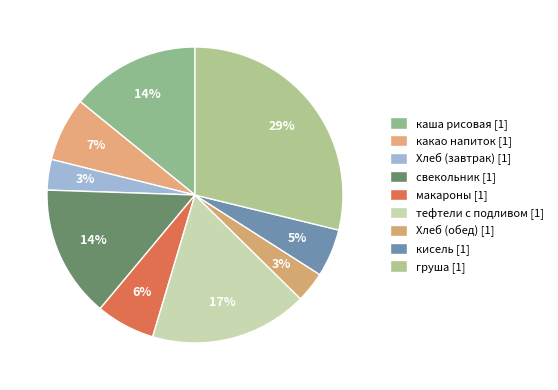

Which has a higher value, Хлеб (завтрак) or тефтели с подливом?

тефтели с подливом